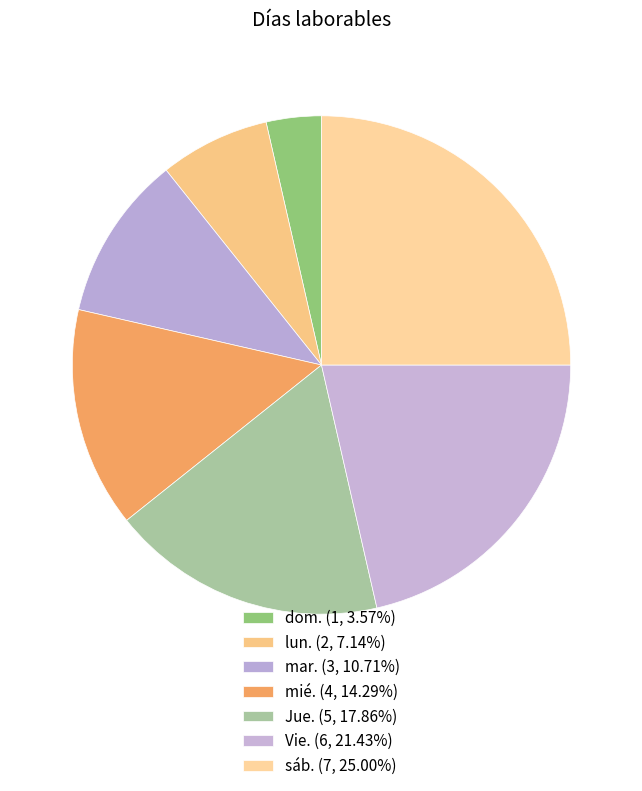

Count the number of slices in the pie.

7